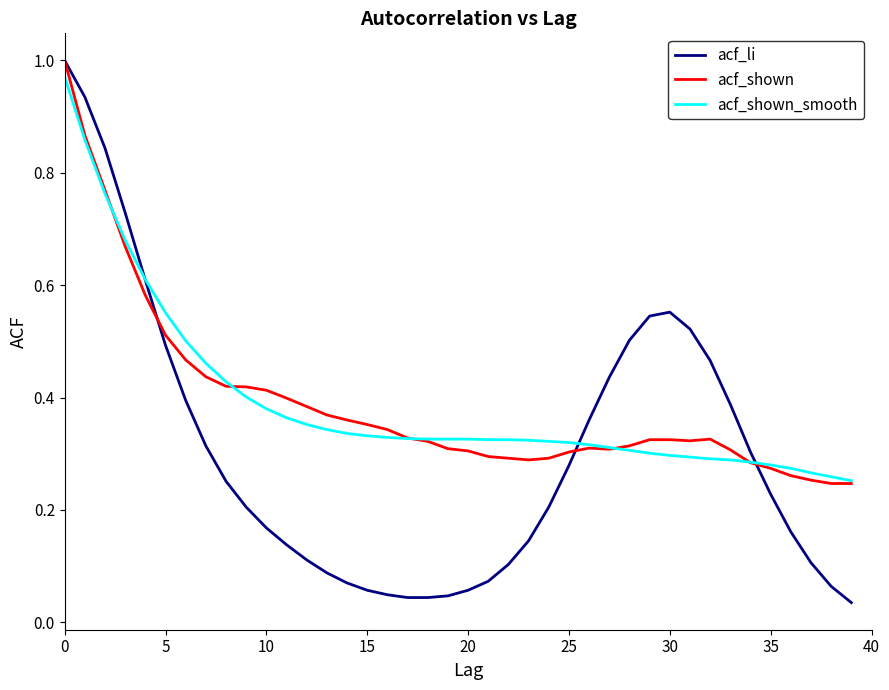

What are all the series names shown in the legend?

acf_li, acf_shown, acf_shown_smooth